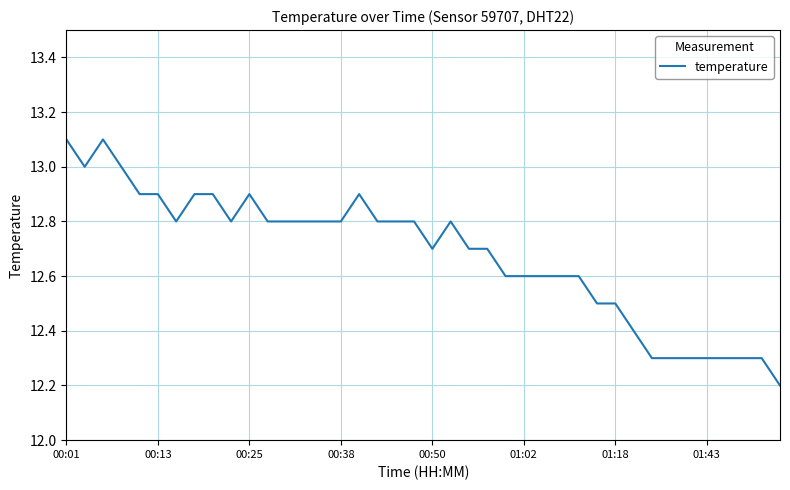

What is the sum of all values?

507.2